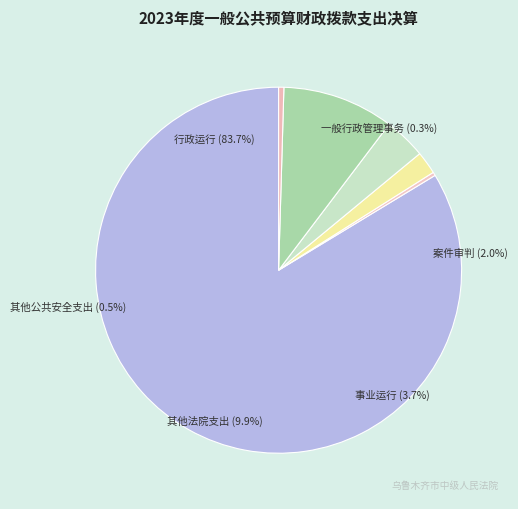

Is 其他公共安全支出 the majority of the pie?

No